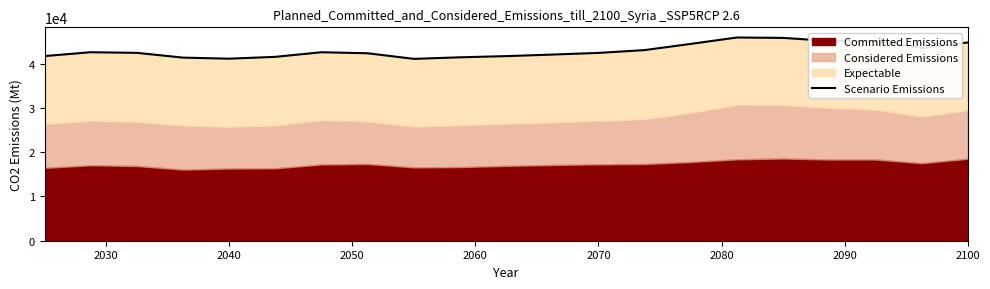

Is it true that the value at 18 is 69853.1?

False